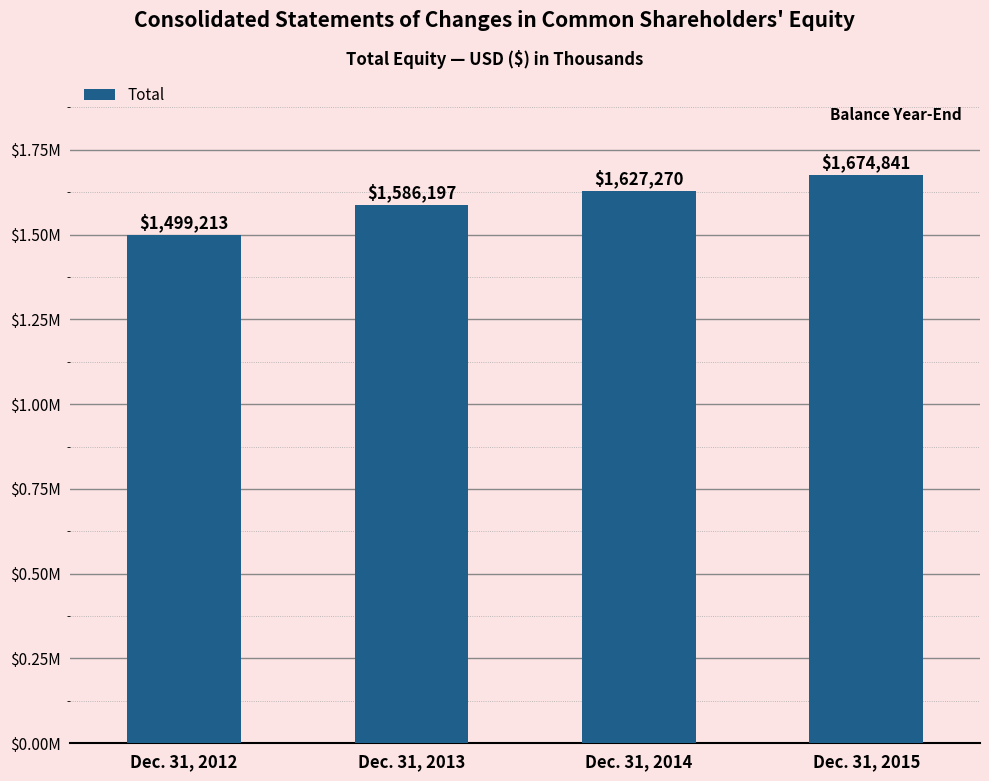

What is the greatest value displayed?

1674841